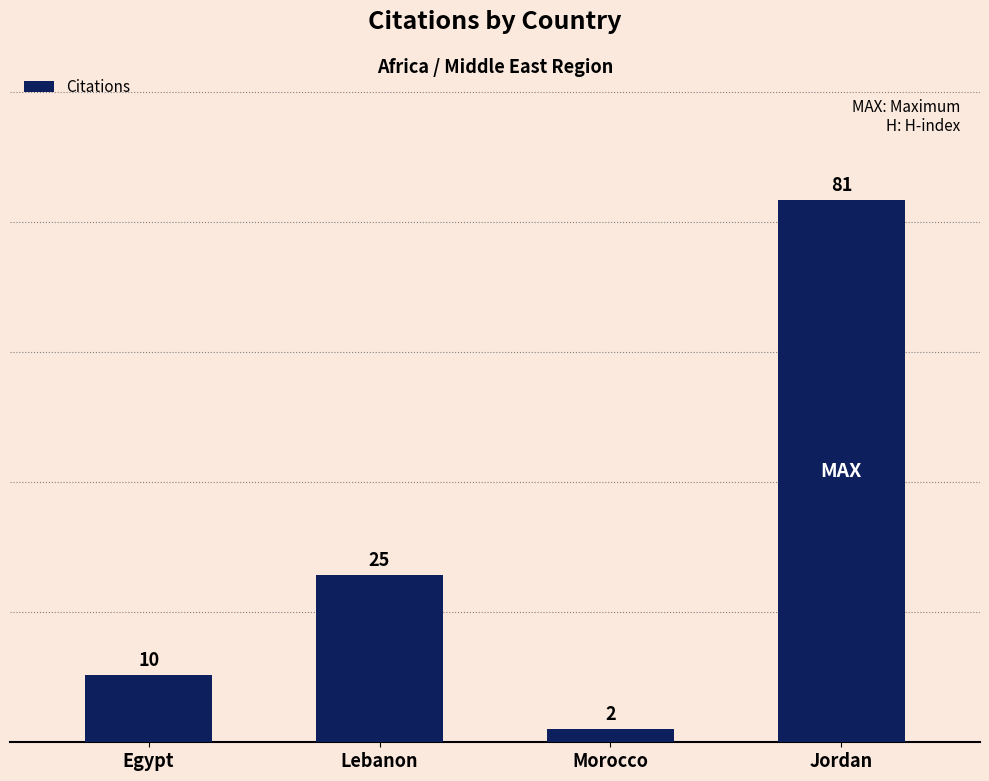

Does the chart contain stacked bars?

No